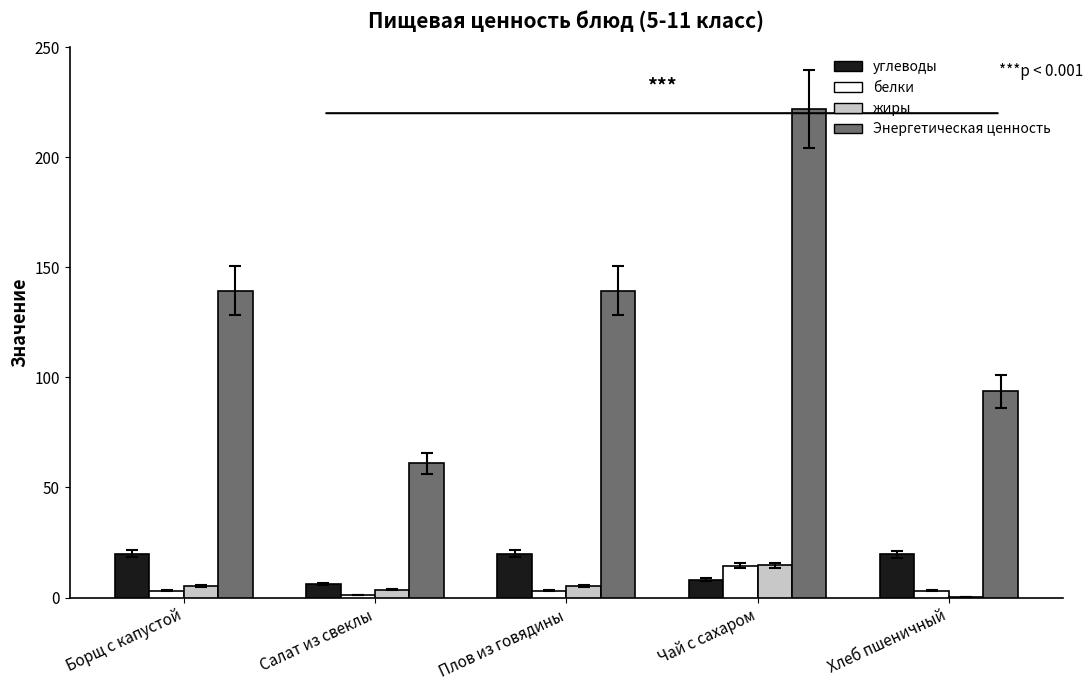

At which category is the sum across all series the highest?

Чай с сахаром